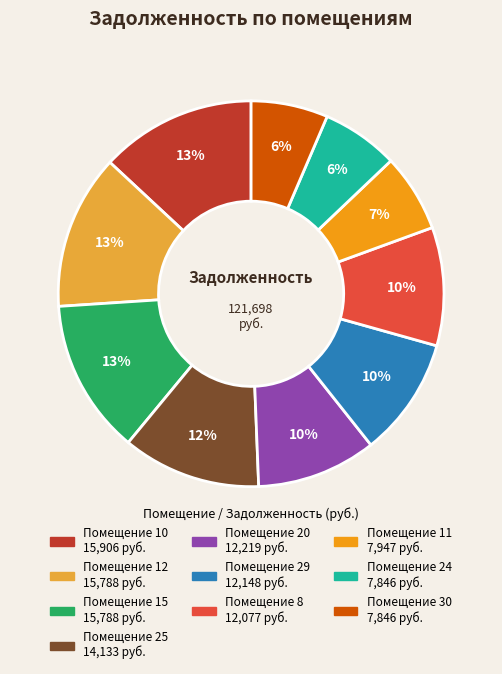

To the nearest percent, what is the average slice percentage?

10%